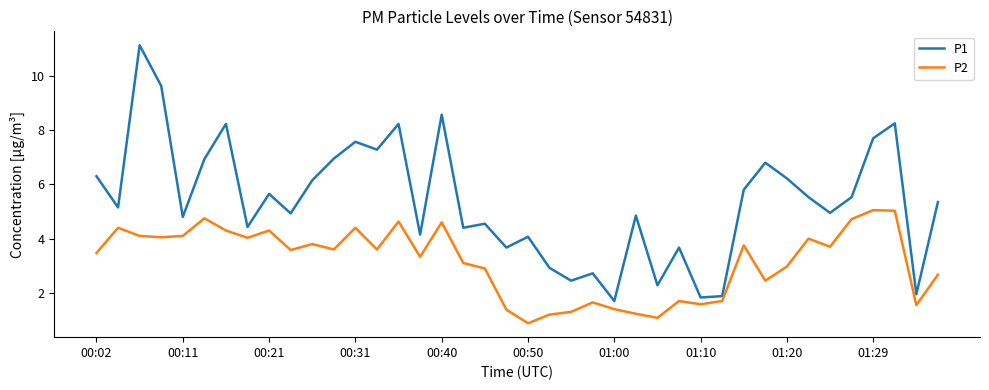

At how many categories does at least one series exceed 5?

21